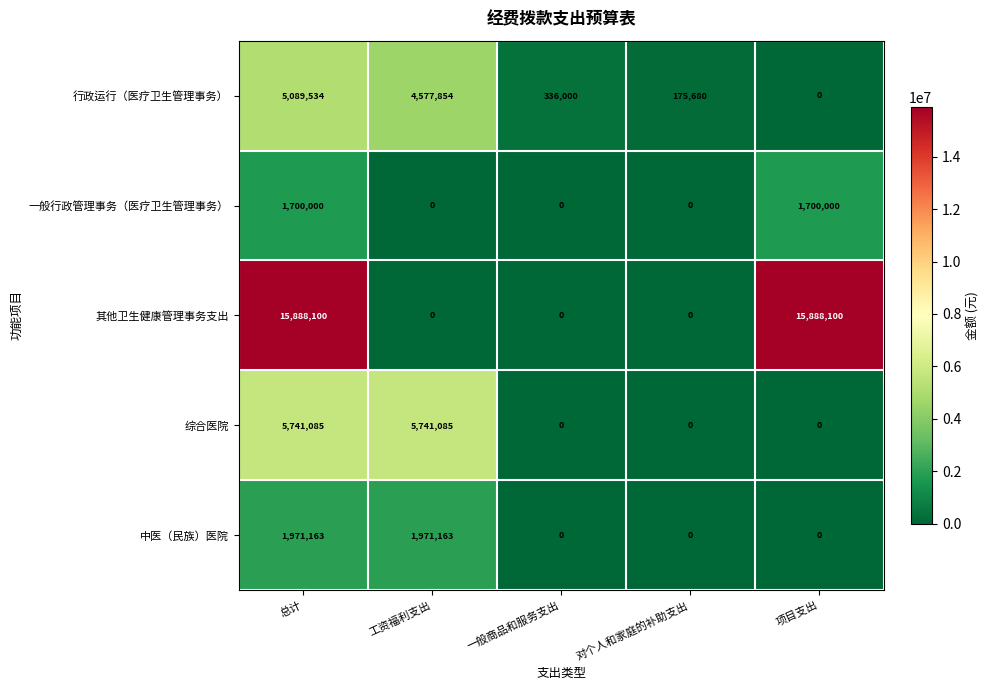

What is the sum of all 综合医院 values?

11482170